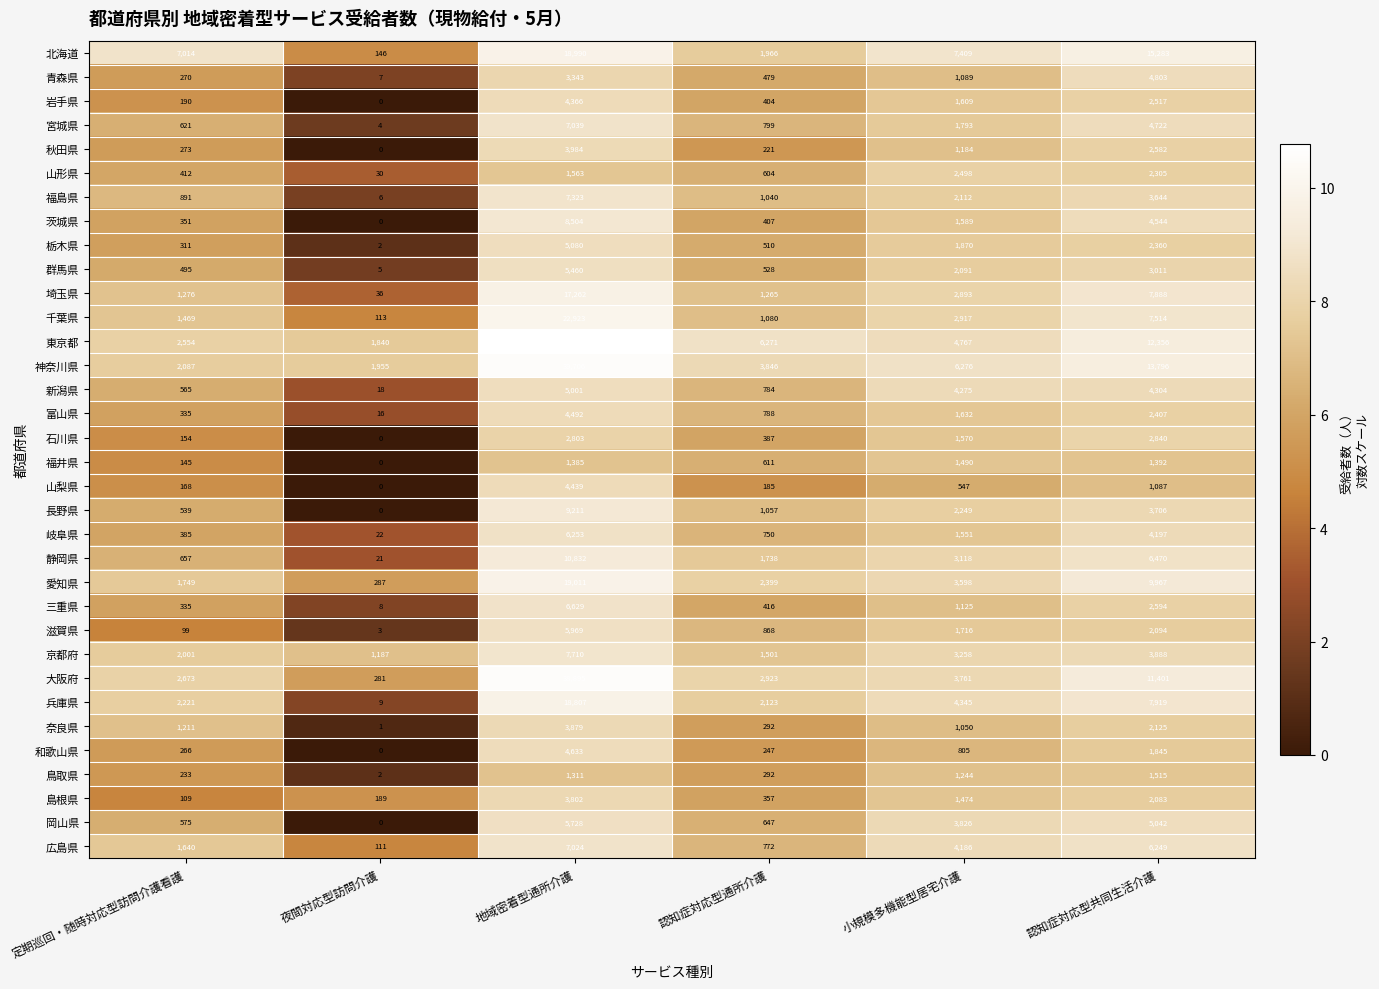

Which series has the largest total across all categories?

東京都